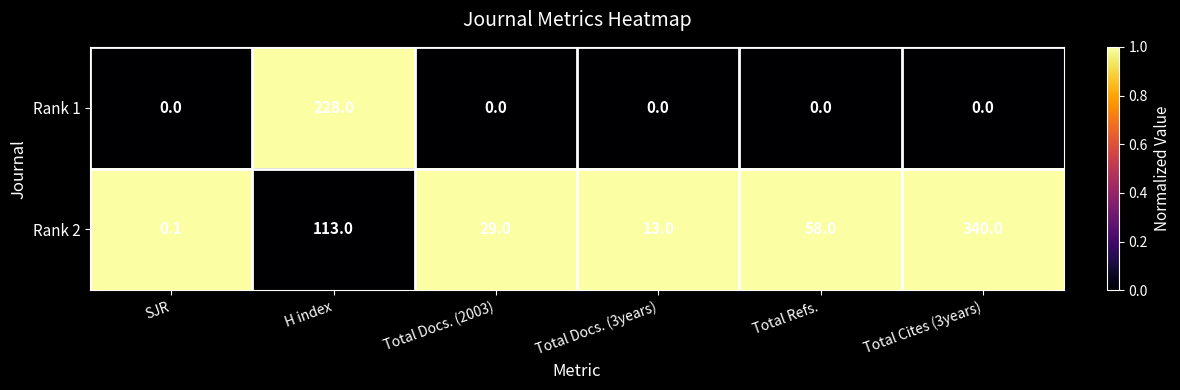

What is the average value of the Rank 1 series?

38.0